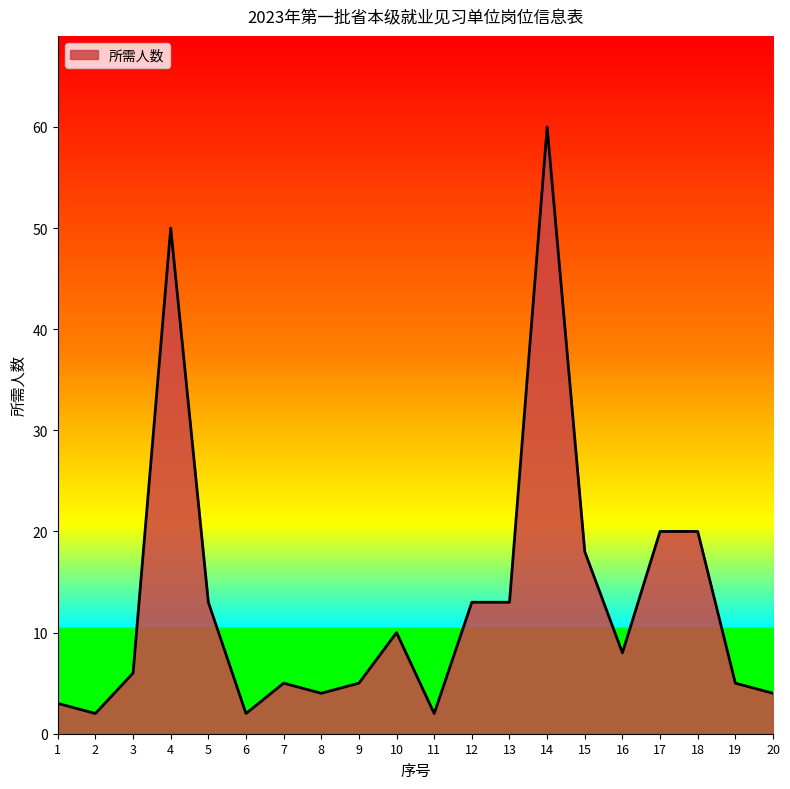

What is the difference between the maximum and minimum values?

58